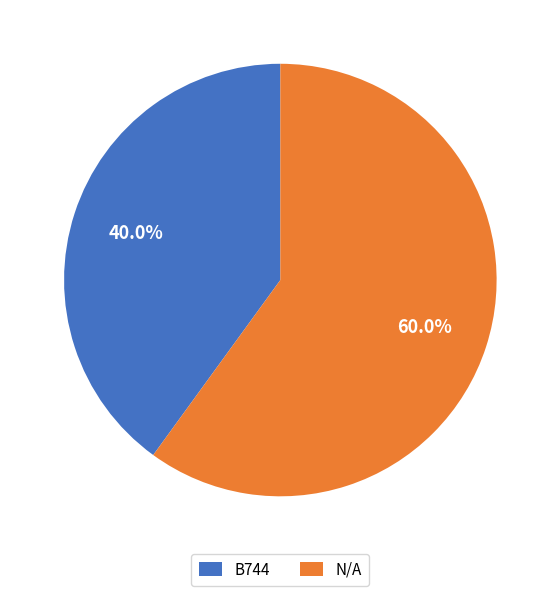

To the nearest percent, what is the difference between the largest and smallest slice percentages?

20%